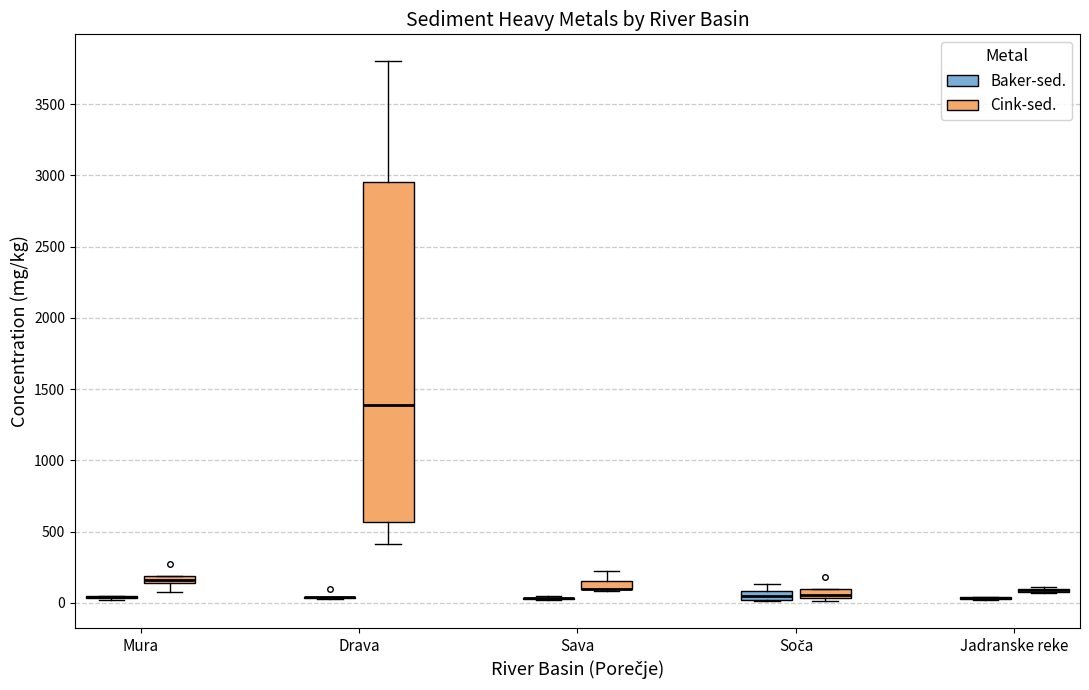

Where is the upper edge of the box for Soča (Cink-sed.) on the y-axis? The values are not printed on the chart, so give them approximately, as read against the axis.

100